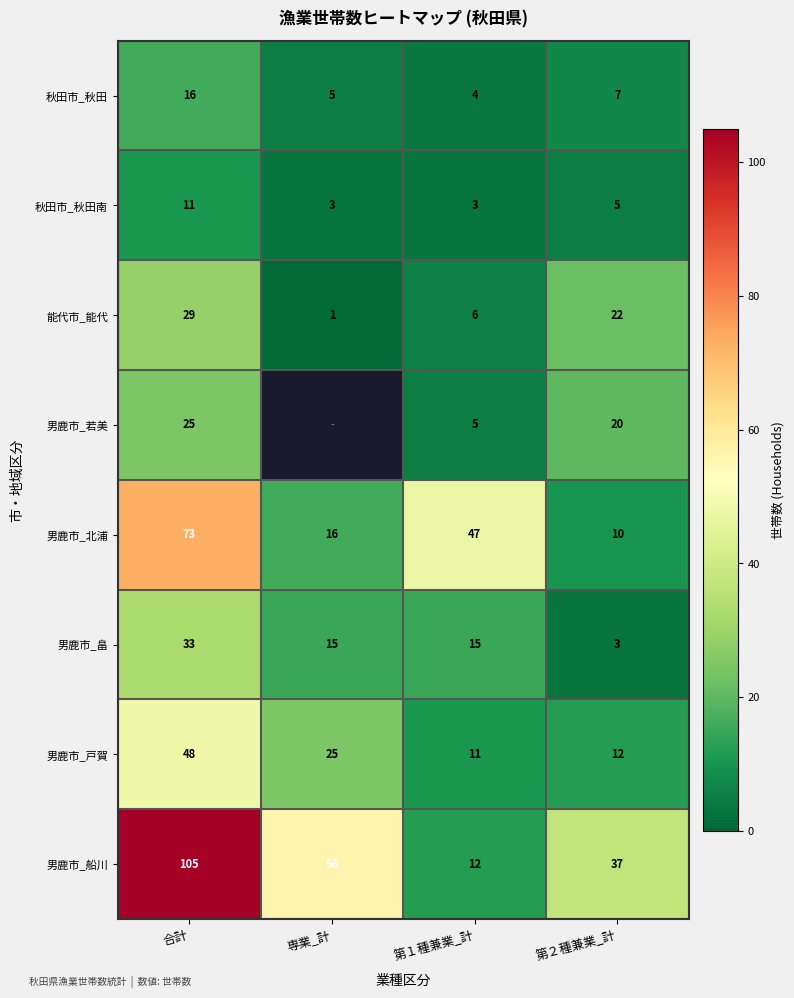

True or false: 秋田市_秋田南 has a value of 3.0 at 第２種兼業_計.

False